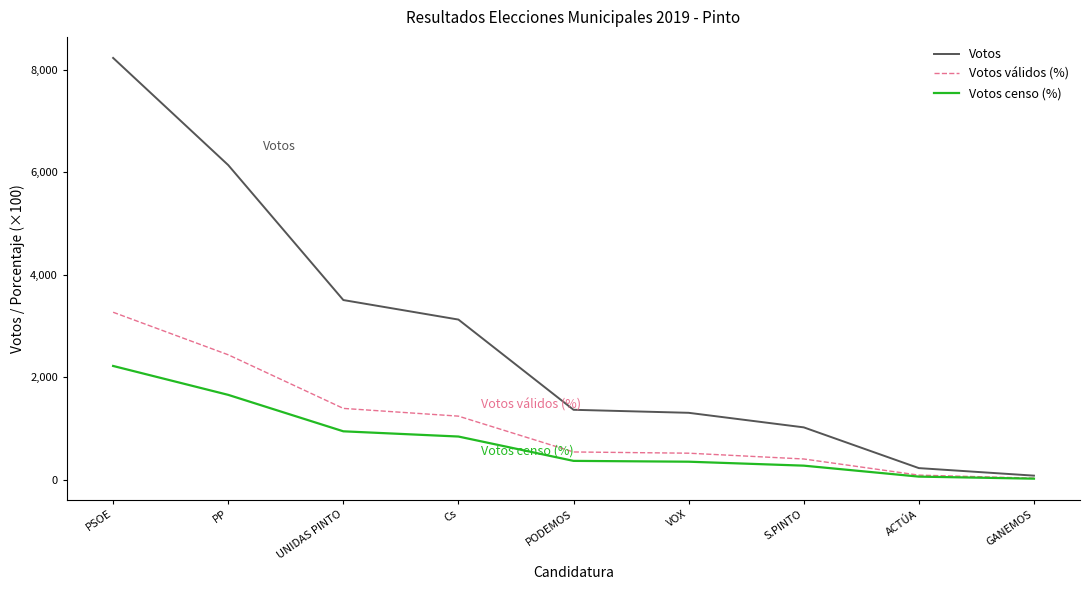

Which series has the largest total across all categories?

Votos